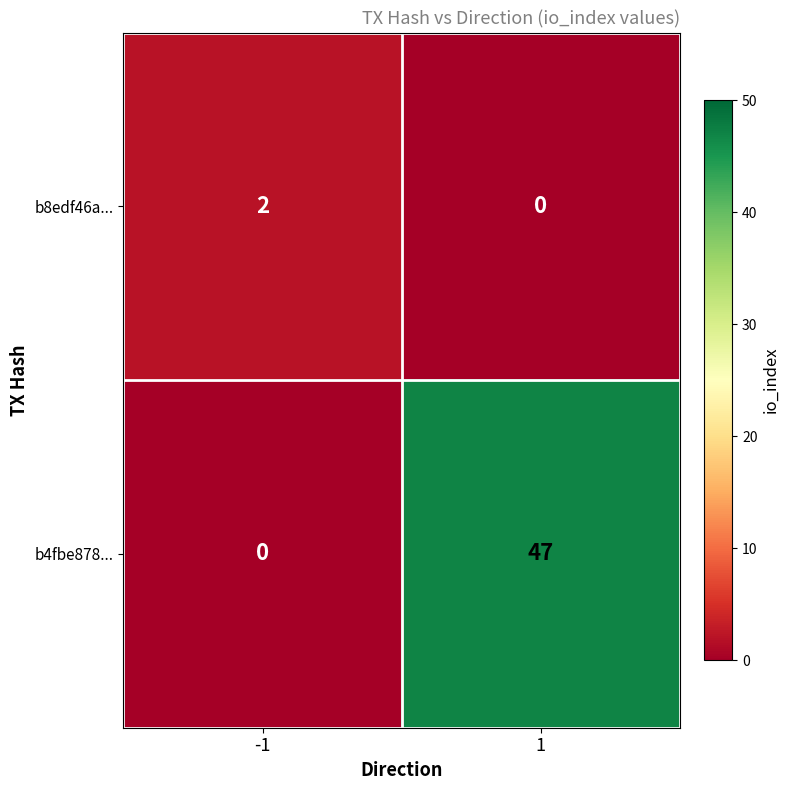

Which series has the largest total across all categories?

b4fbe878...